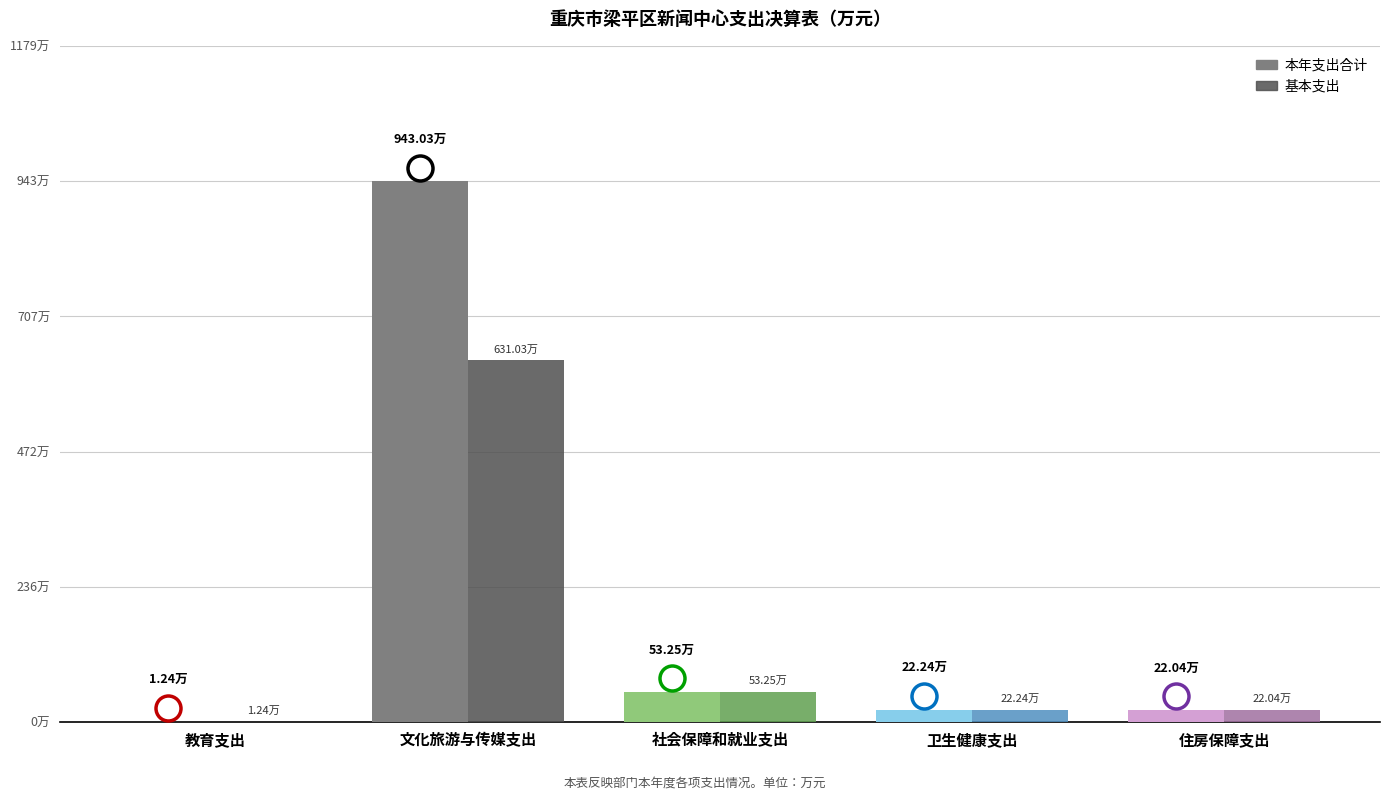

Reading left to right, what are all the values shown in this chart?

本年支出合计: 1.2	943.0	53.2	22.2	22.0
基本支出: 1.2	631.0	53.2	22.2	22.0